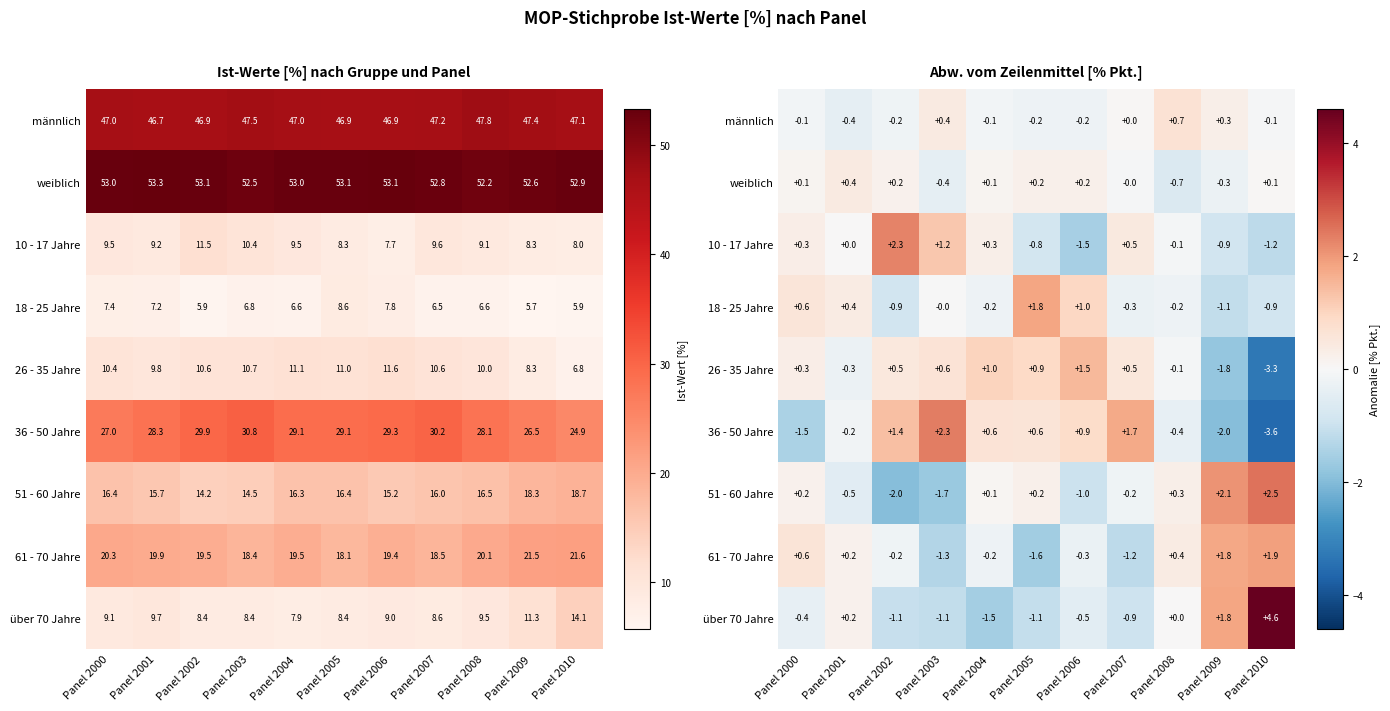

What value does the männlich series have at Panel 2001?

-0.4